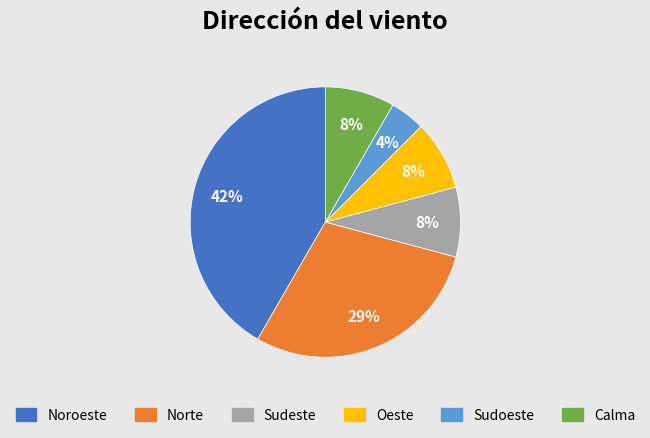

Which category has the biggest portion of the pie?

Noroeste